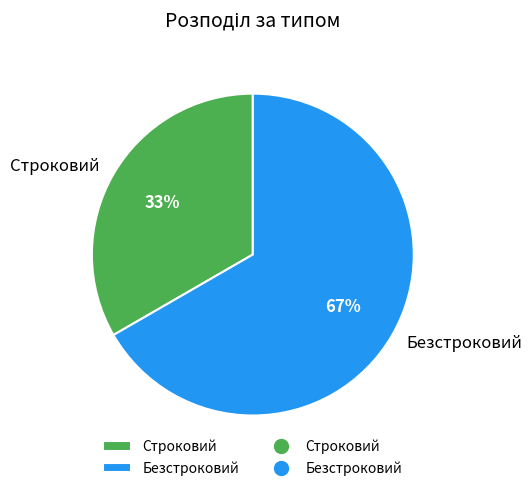

What is the majority slice?

Безстроковий